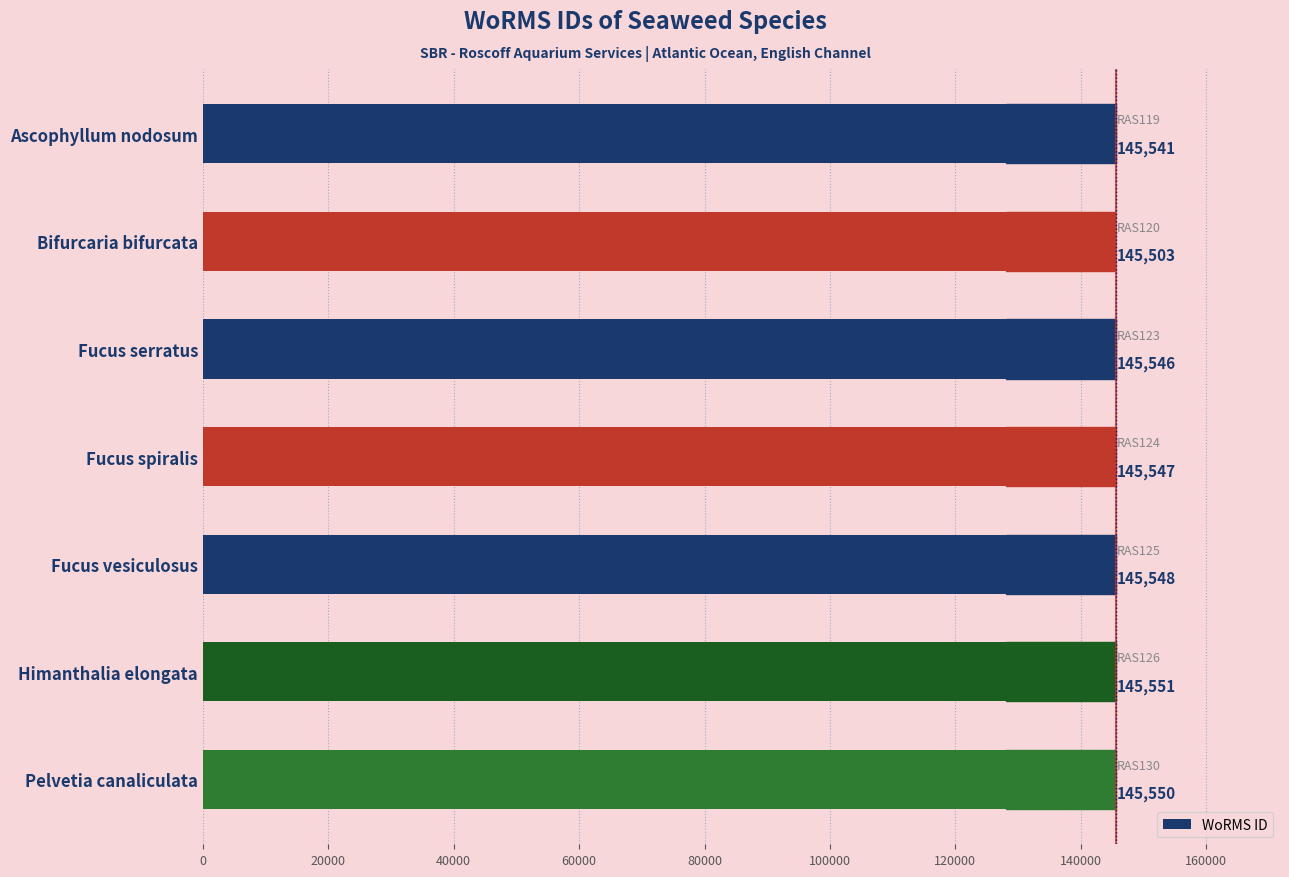

Does the chart contain stacked bars?

No